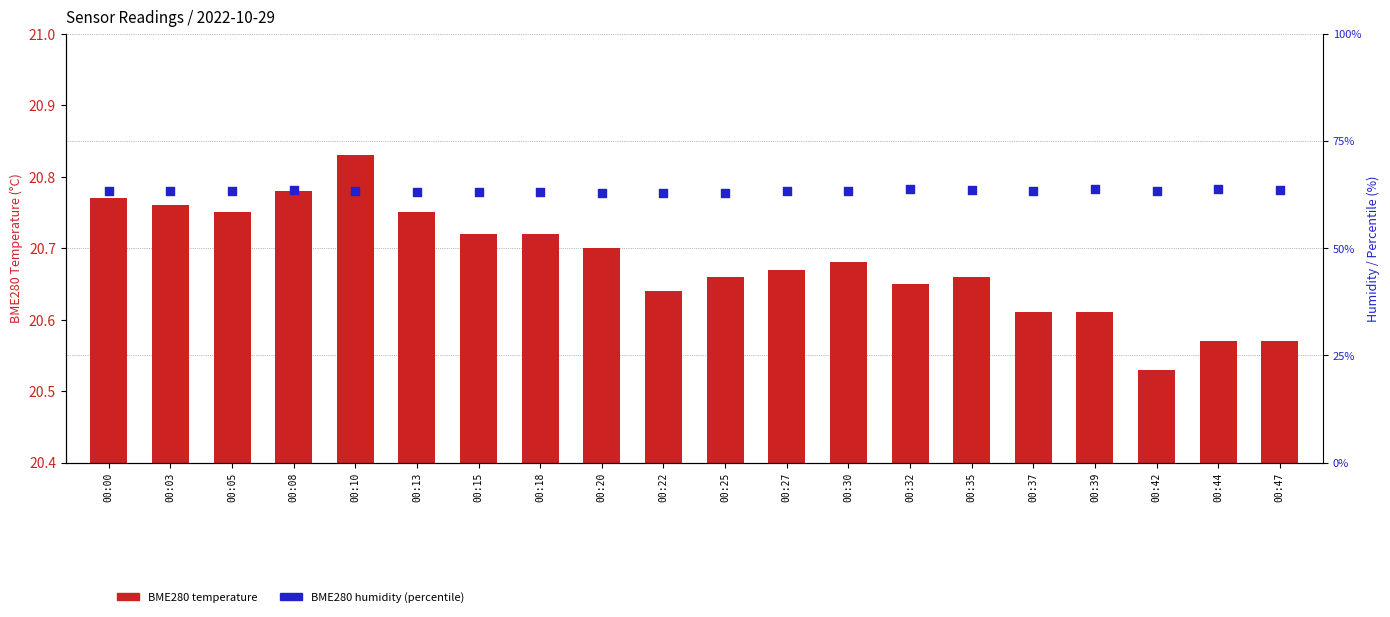

Which series contains the highest Y value?

BME280 humidity (percentile)